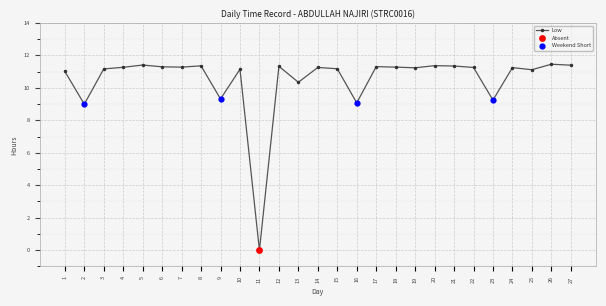

Between 6 and 9, which is larger?

6